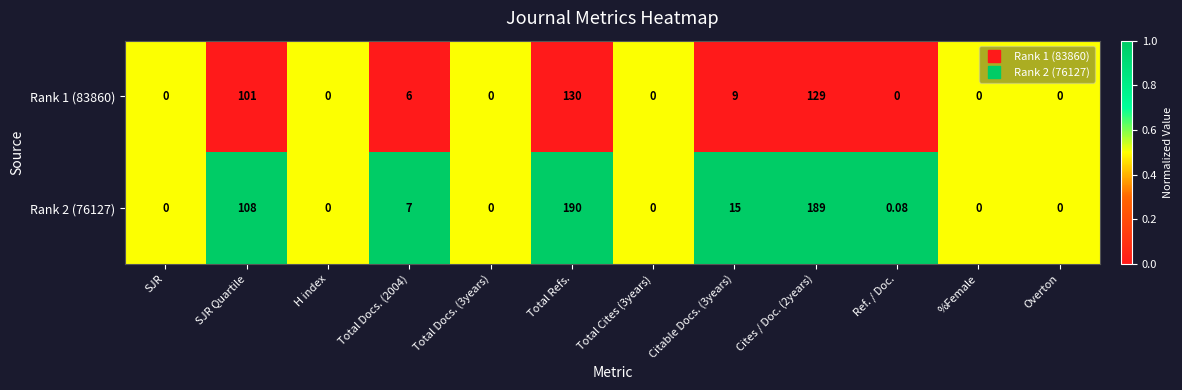

Which category has the highest value across all series?

Total Refs.